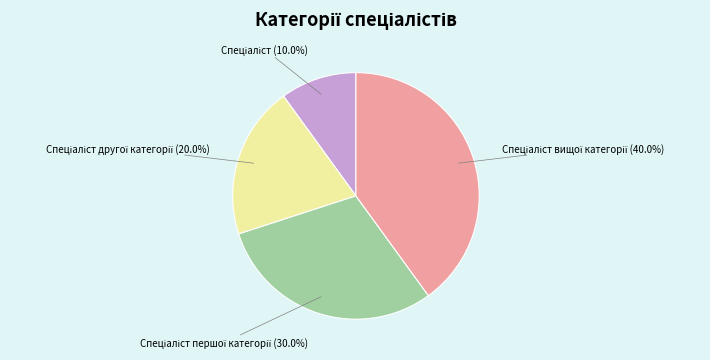

To the nearest percent, what is the average slice percentage?

25%